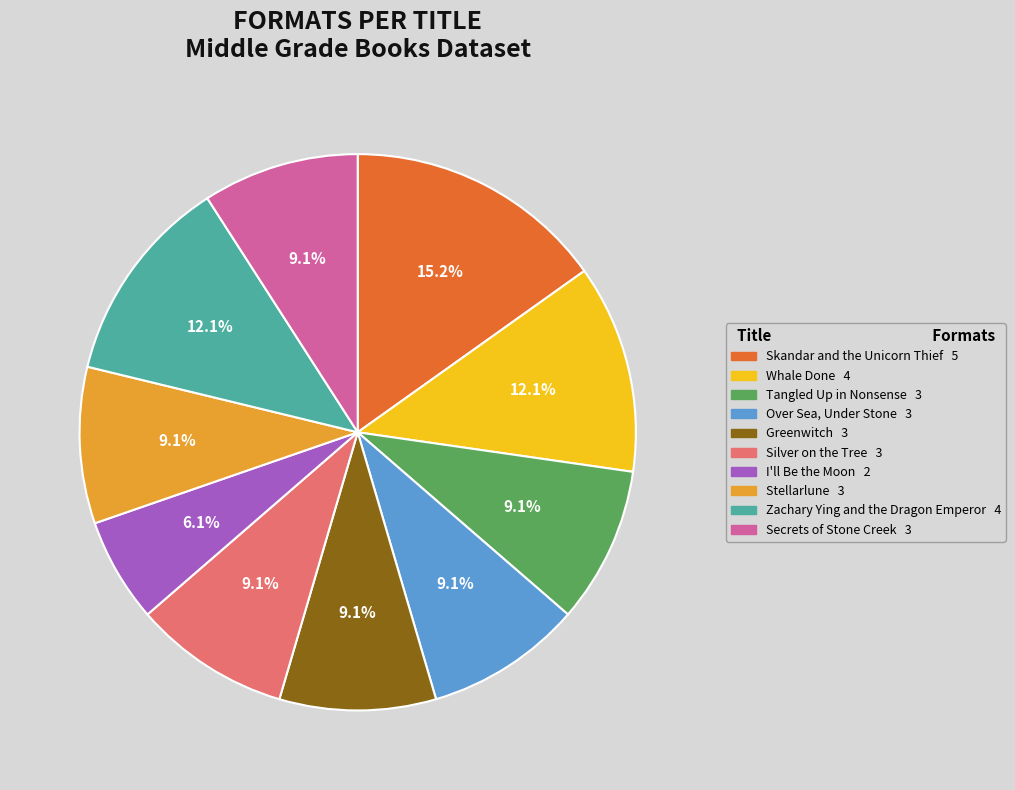

What is the ratio of the value at Secrets of Stone Creek to the value at I'll Be the Moon?

1.5